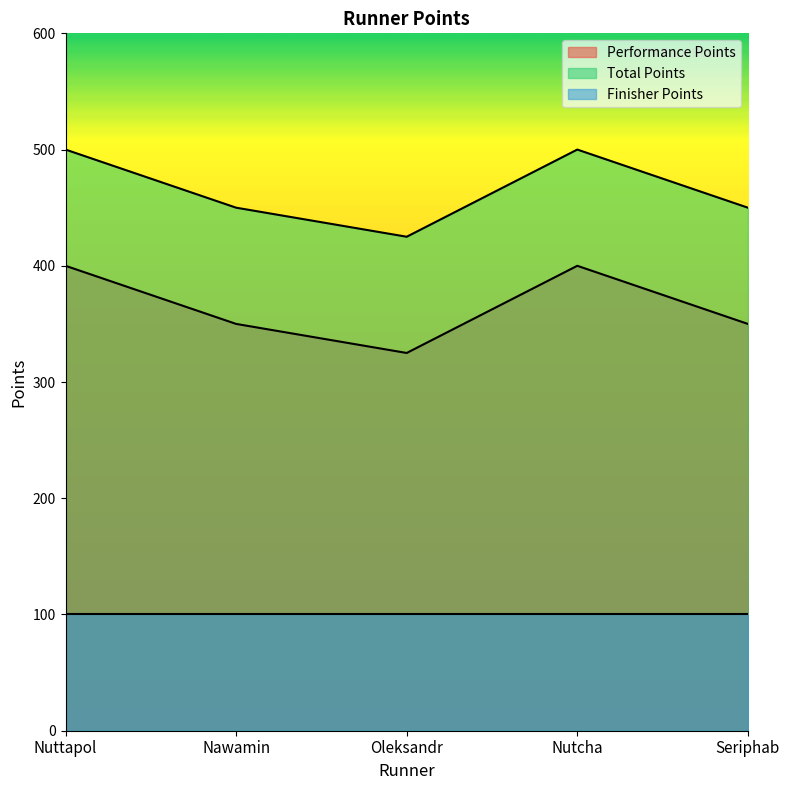

How many lines are shown in the chart?

3